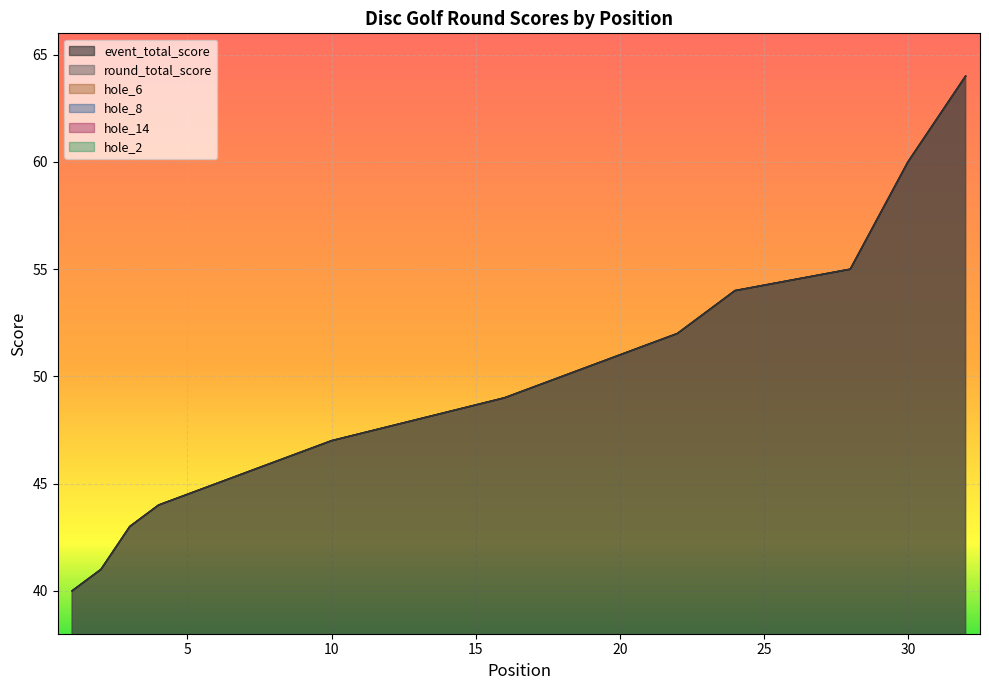

Which series has the largest range (max minus min)?

event_total_score